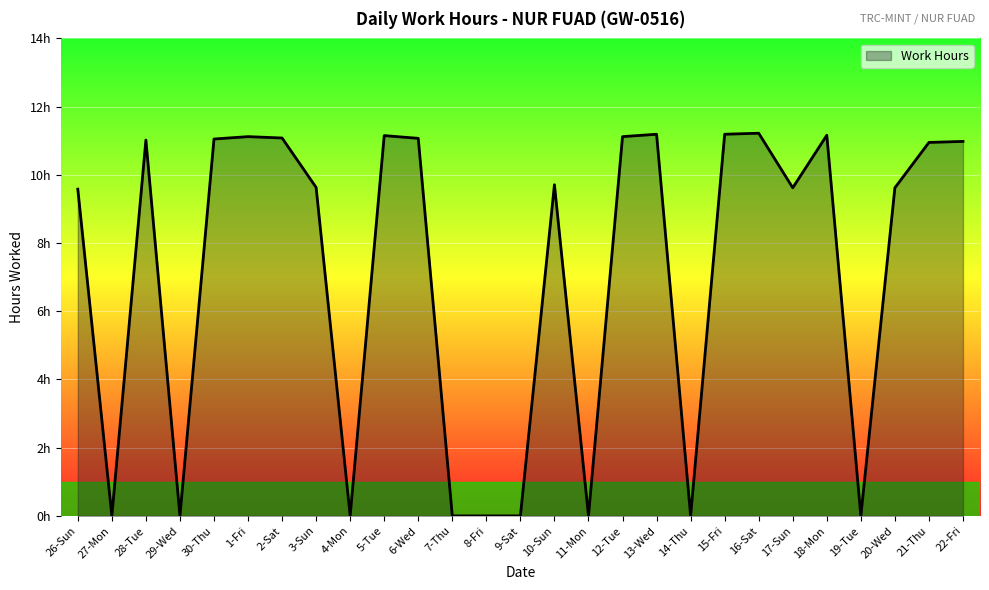

Which label corresponds to the smallest value in the chart?

27-Mon